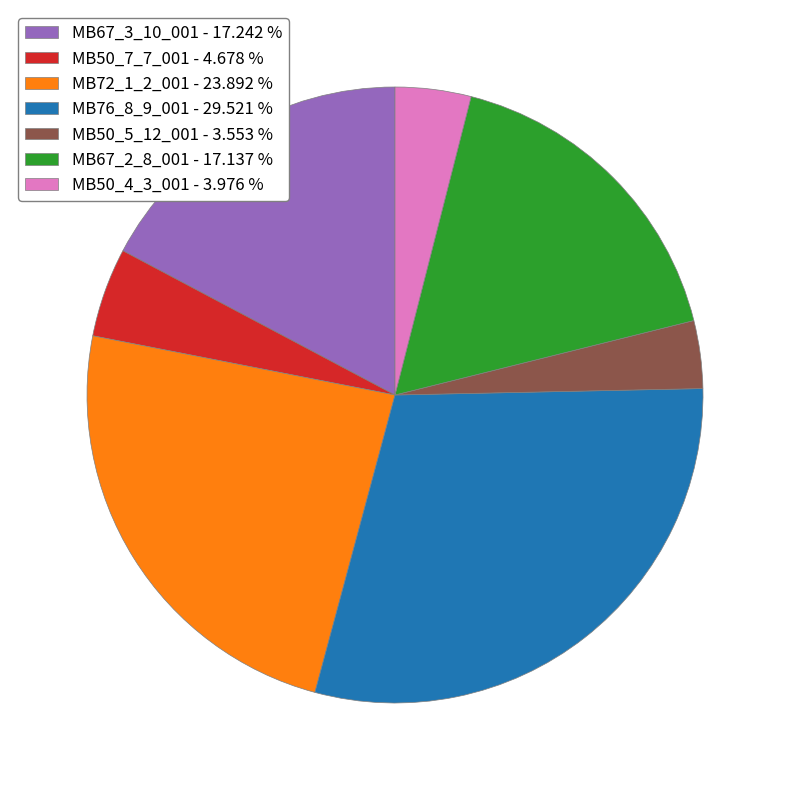

Approximately how many times larger is the value at MB50_4_3_001 - 3.976 % compared to MB50_5_12_001 - 3.553 %?

1.1